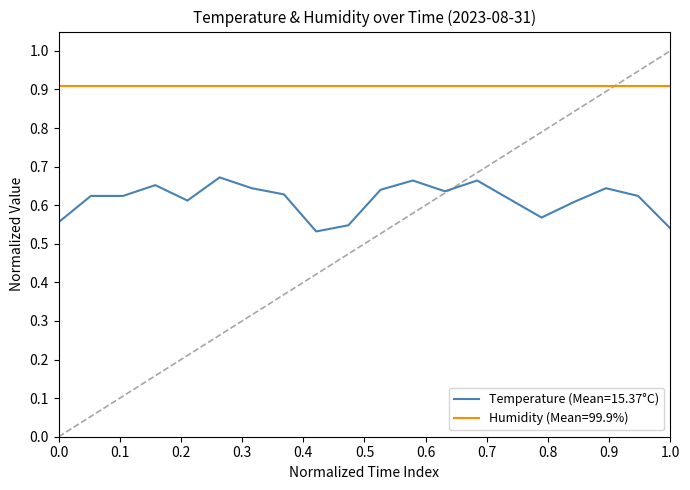

Rank the series by their maximum value, from highest to lowest.

Humidity (Mean=99.9%), Temperature (Mean=15.37°C)